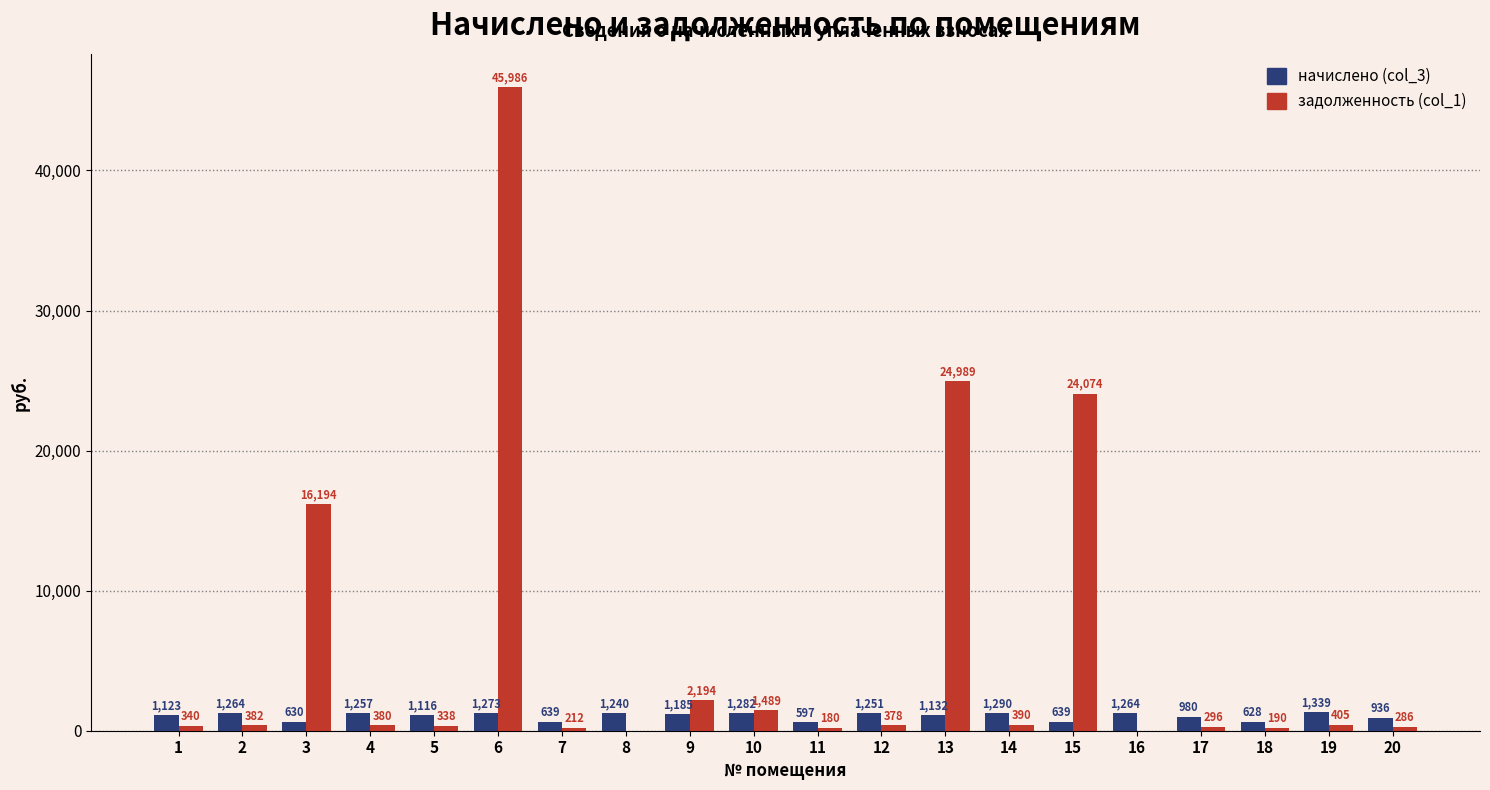

Is it true that начислено (col_3) equals 1264.0 at 16?

True